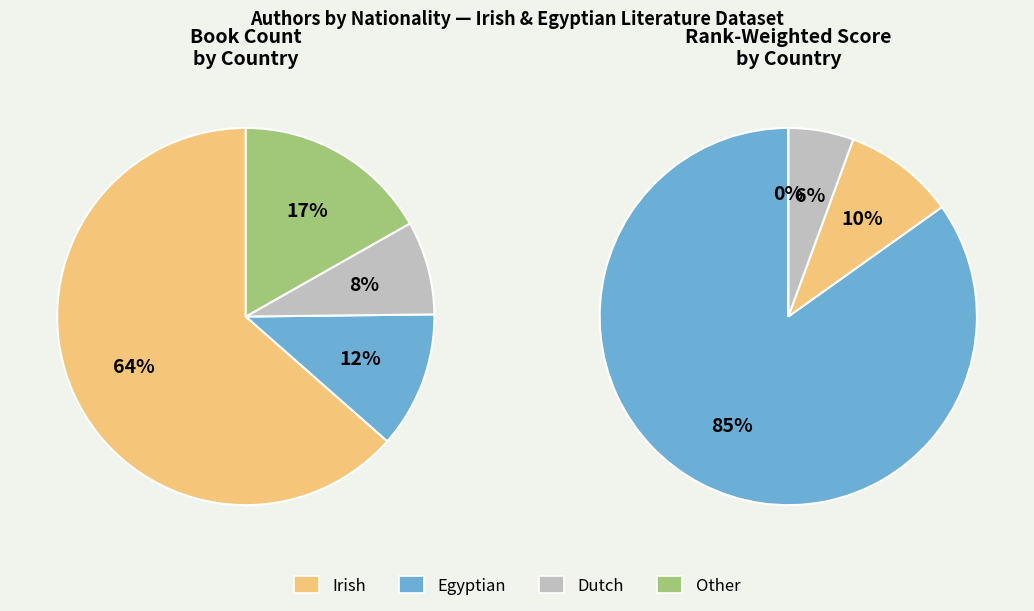

What percentage is the Egyptian slice, to the nearest percent?

12%